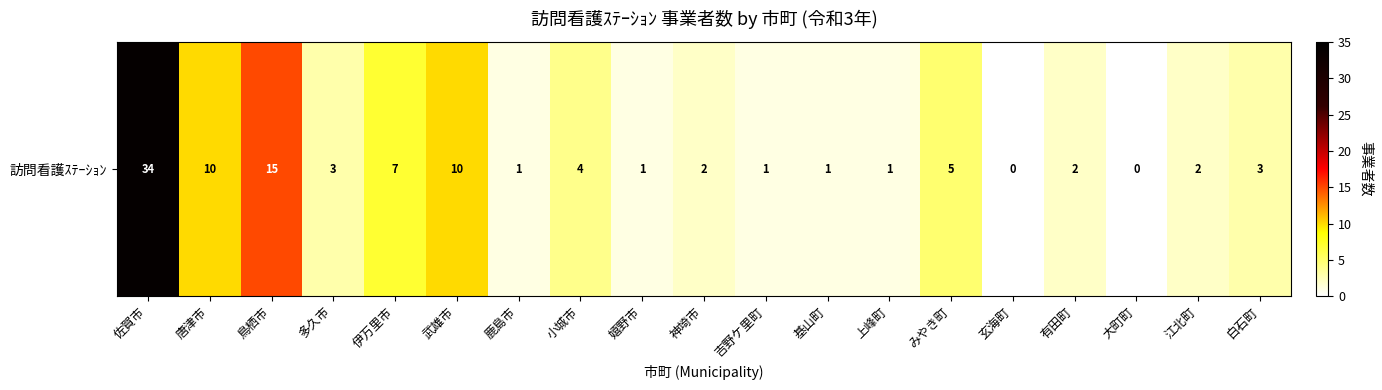

The value at みやき町 is 5. True or false?

True